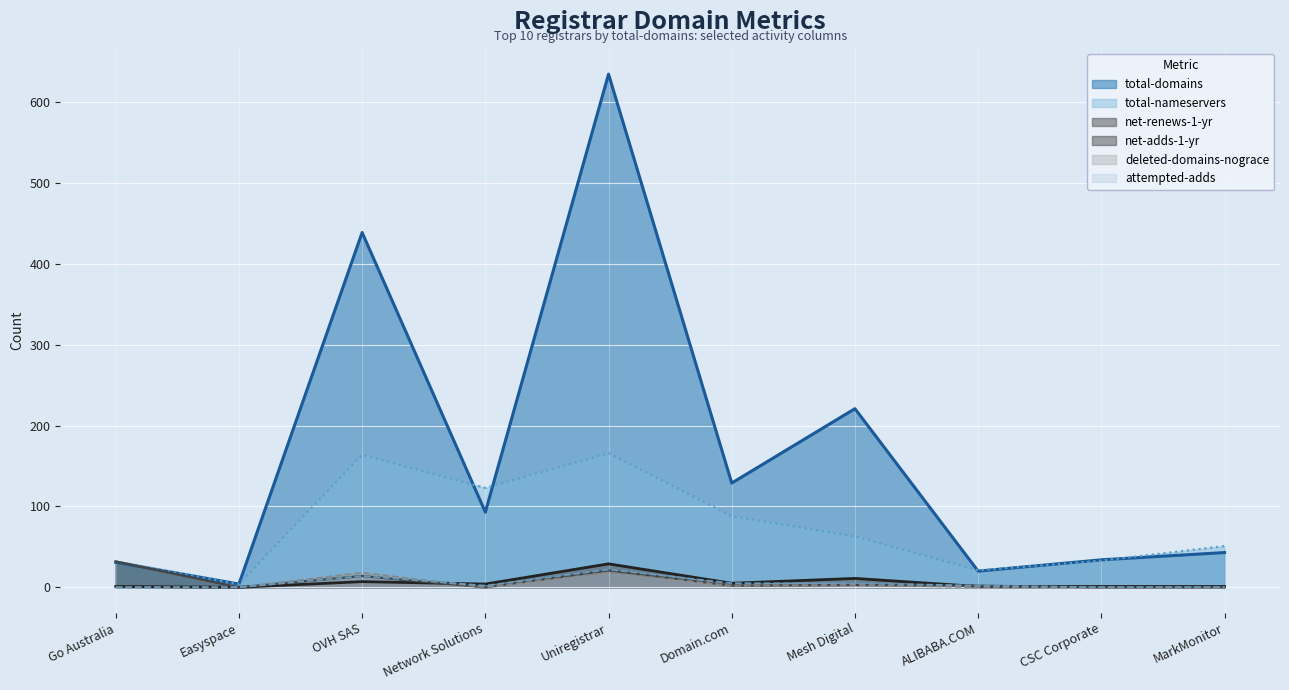

True or false: net-renews-1-yr (line) has a value of 3 at Network Solutions.

False